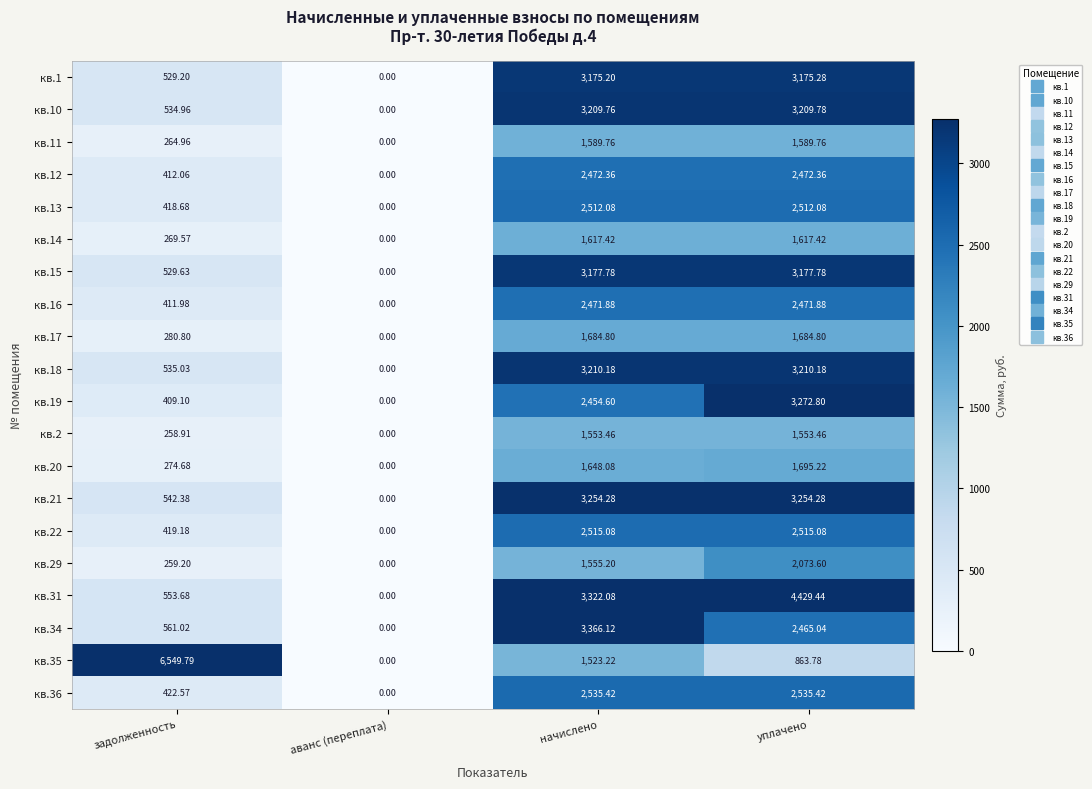

Where does the кв.17 series first go above 1684?

начислено